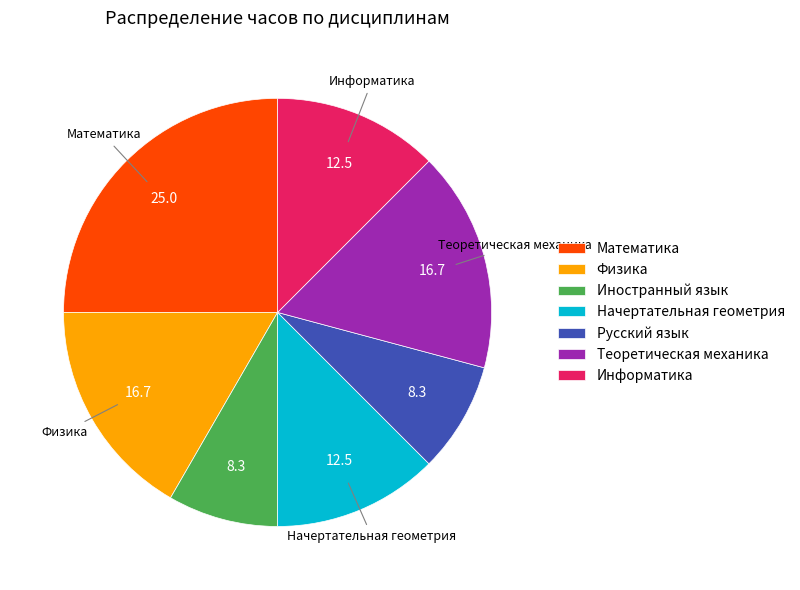

Which category has the biggest portion of the pie?

Математика